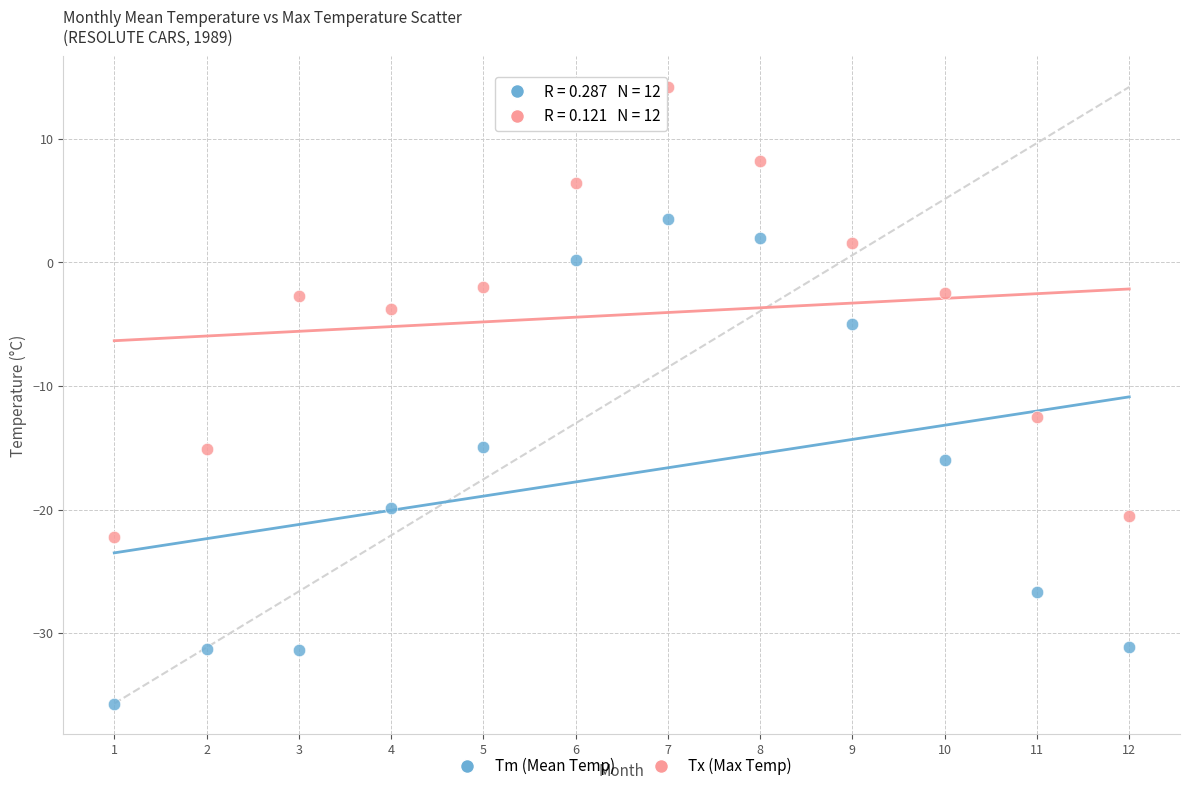

Which series has the largest Y range (max minus min)?

Tm (Mean Temp)